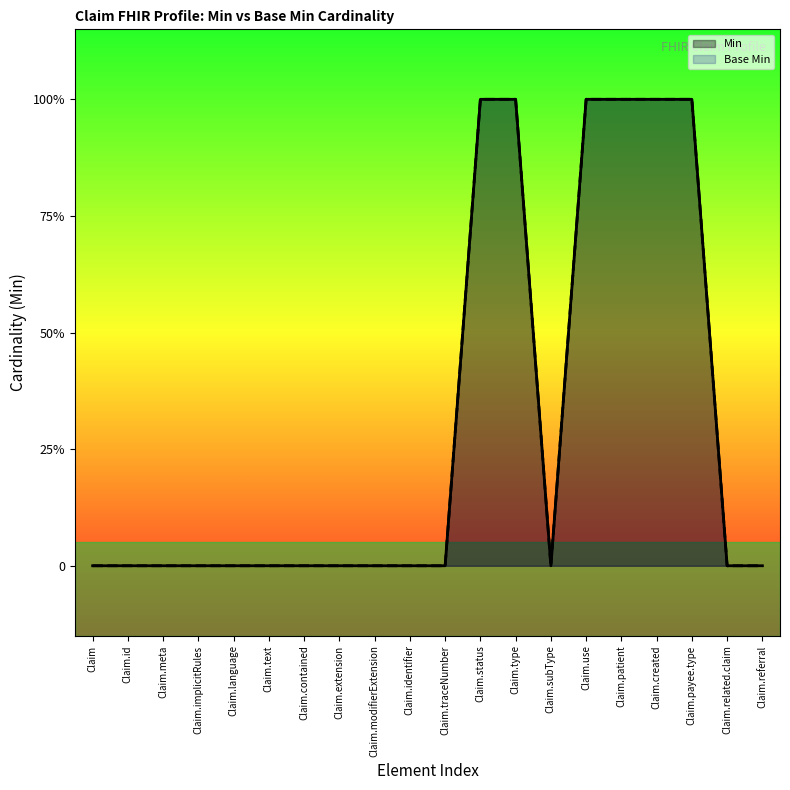

Reading left to right, extract all data points from this chart.

Min: 0	0	0	0	0	0	0	0	0	0	0	1	1	0	1	1	1	1	0	0
Base Min: 0	0	0	0	0	0	0	0	0	0	0	1	1	0	1	1	1	1	0	0